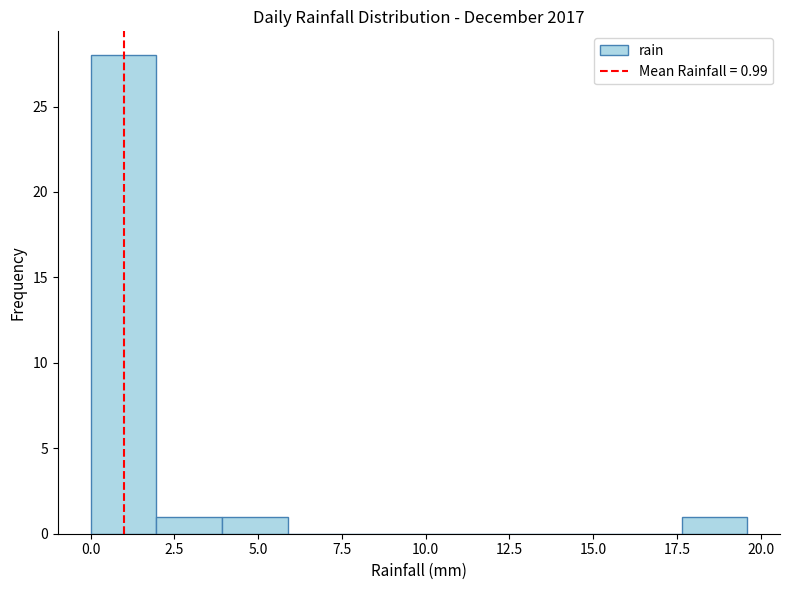

Around what value on the x-axis is the tallest bar? Give the approximate position of its centre, as read against the axis.

1.0